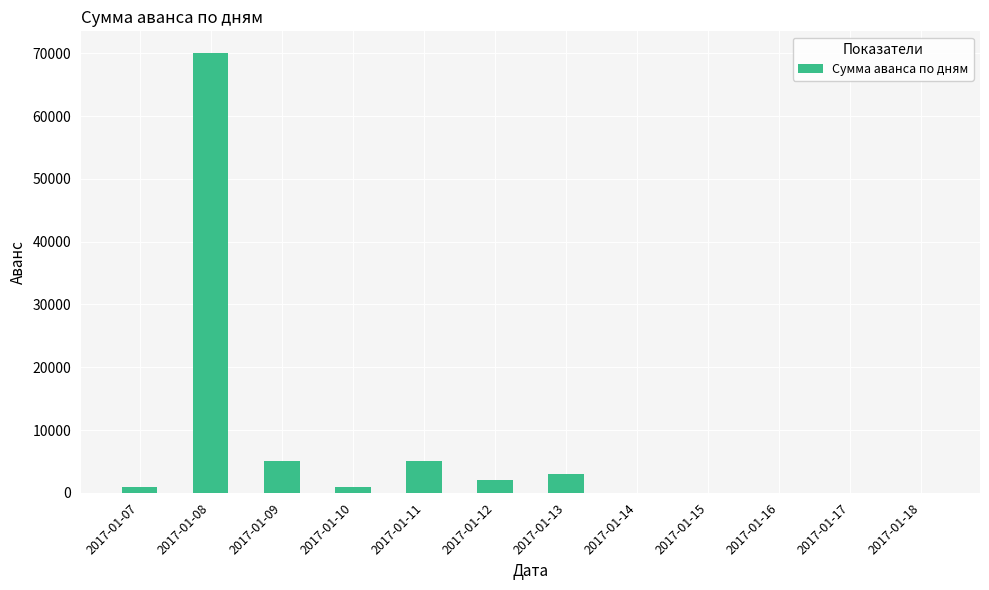

The value at 2017-01-08 is 70000. True or false?

True